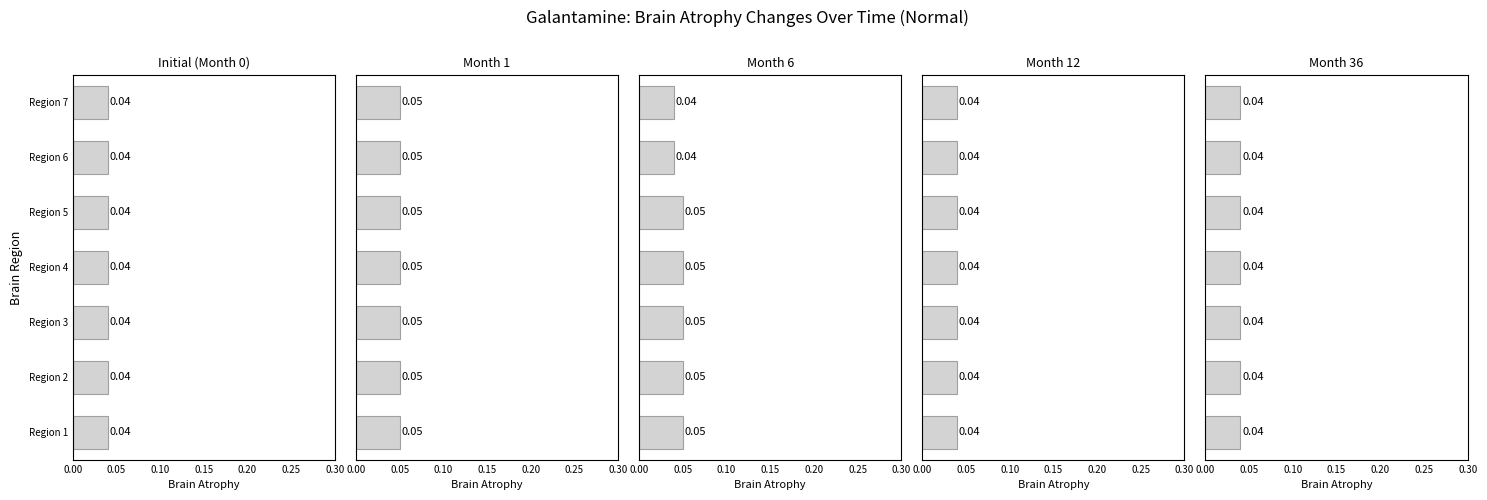

True or false: Month 1 has a value of 0.8 at 0.30.

False